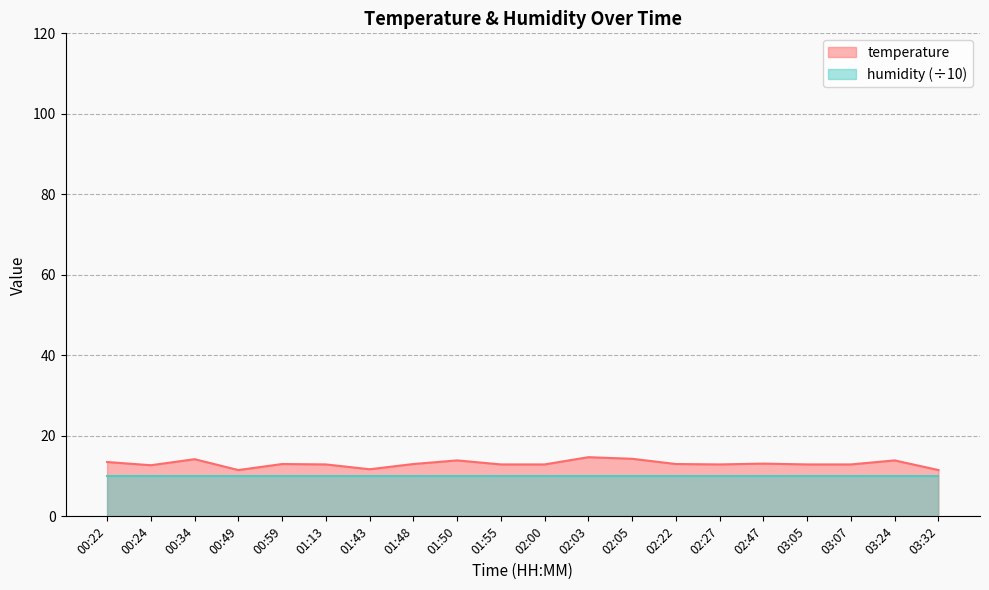

What is the label of the 12th point from the left?

02:03